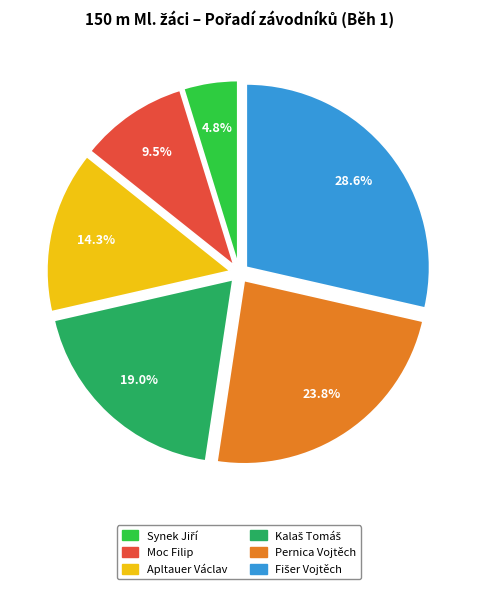

Is there any slice that represents more than half of the pie?

No